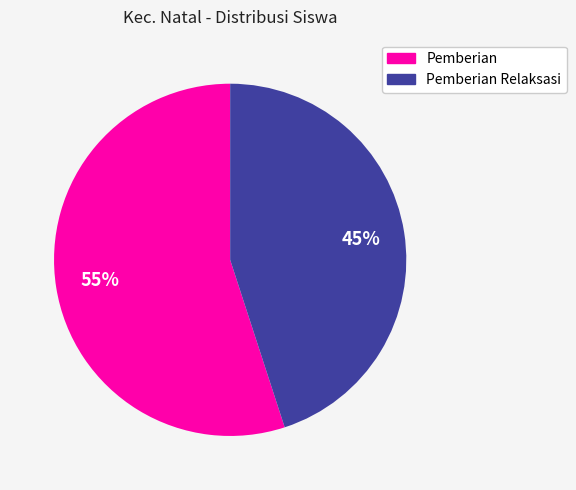

Is there a majority slice in this chart?

Yes